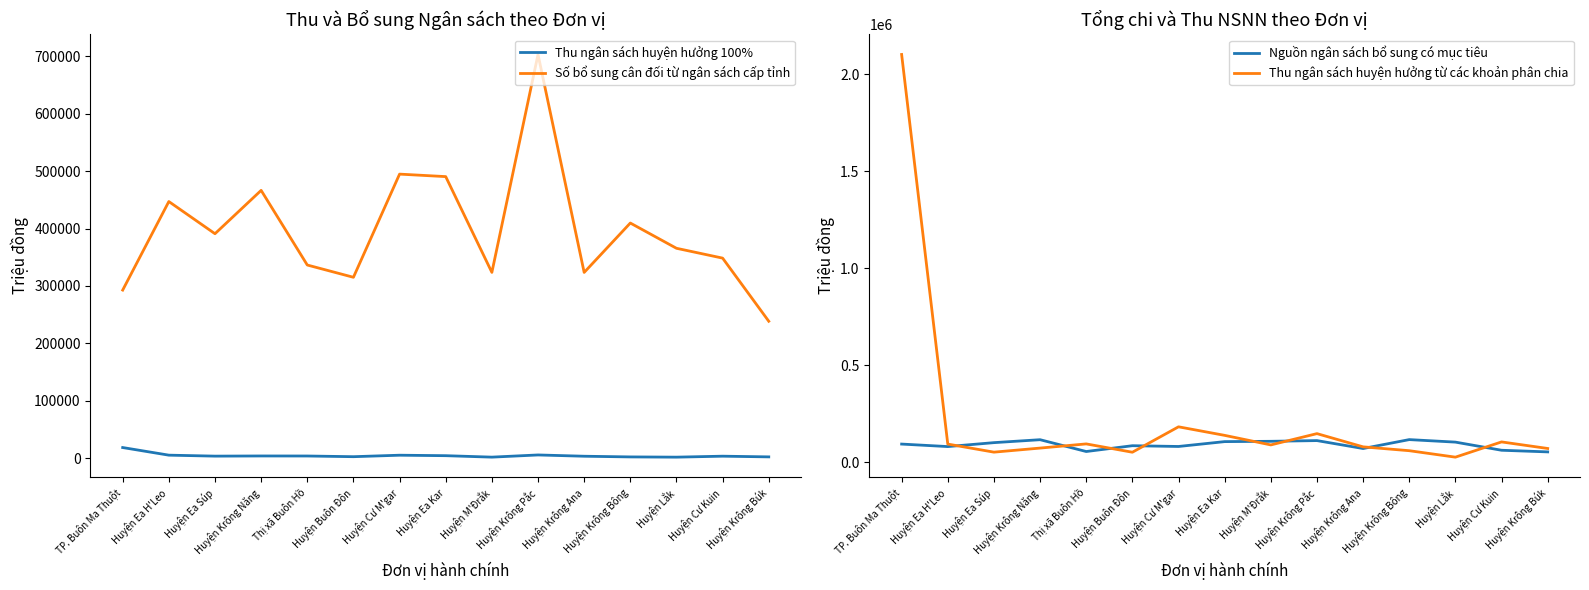

What are all the series names shown in the legend?

Thu ngân sách huyện hưởng 100%, Số bổ sung cân đối từ ngân sách cấp tỉnh, Nguồn ngân sách bổ sung có mục tiêu, Thu ngân sách huyện hưởng từ các khoản phân chia